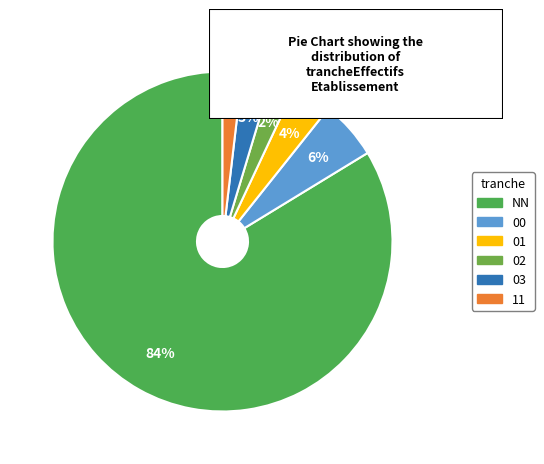

Which category has the smallest portion of the pie?

11